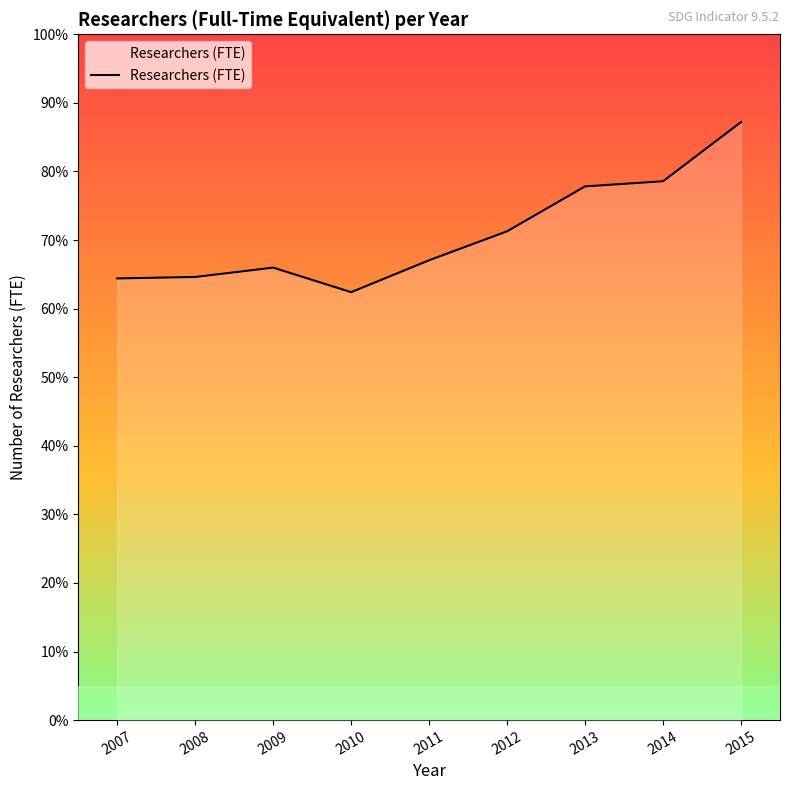

Does the chart display data point markers on the line(s)?

No